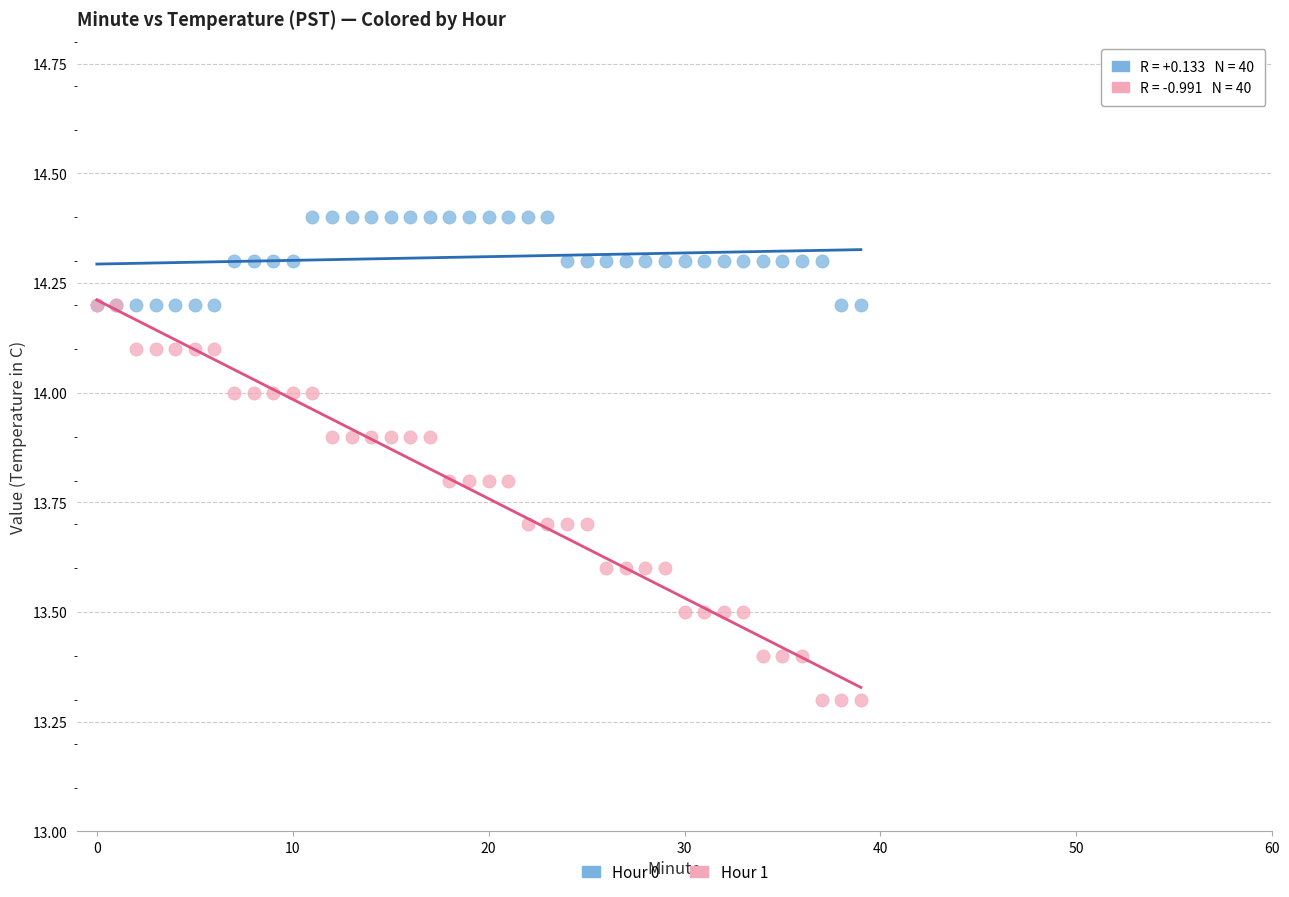

Which series reaches the maximum Y coordinate?

Hour 0